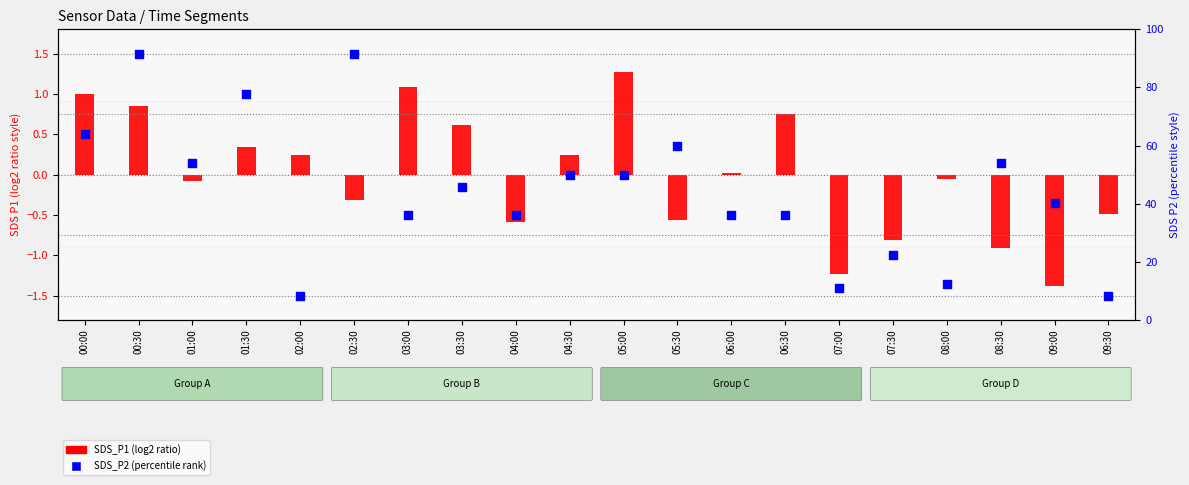

What is the total value across all series at 09:30?

-2.0